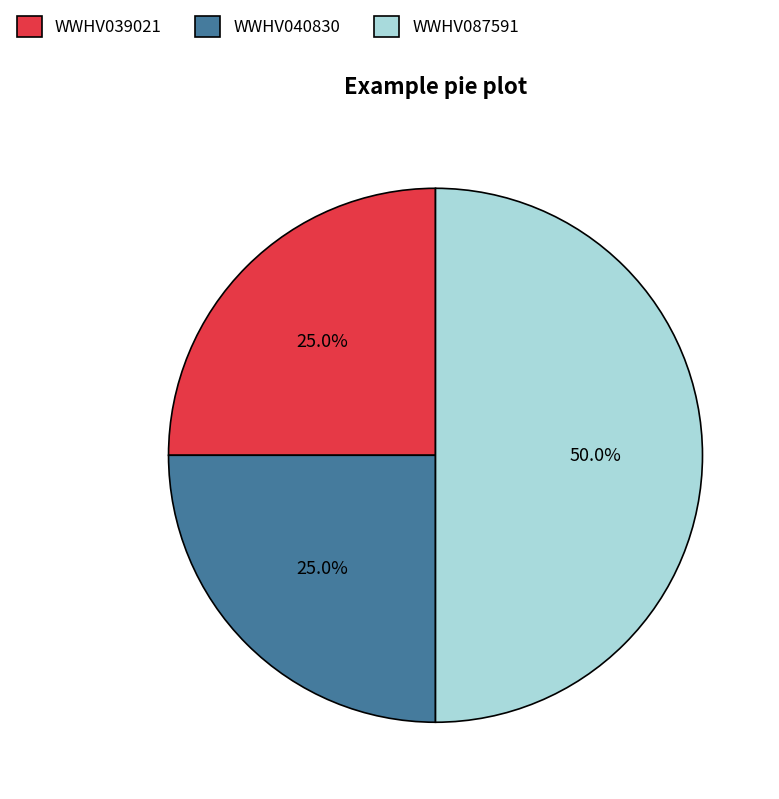

Between WWHV039021 and WWHV087591, which is larger?

WWHV087591